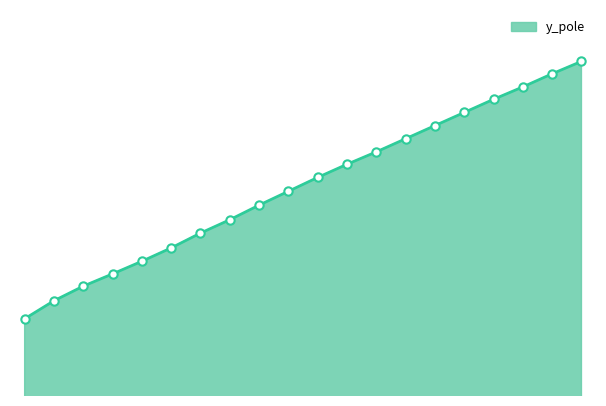

Which label corresponds to the largest value in the chart?

54138